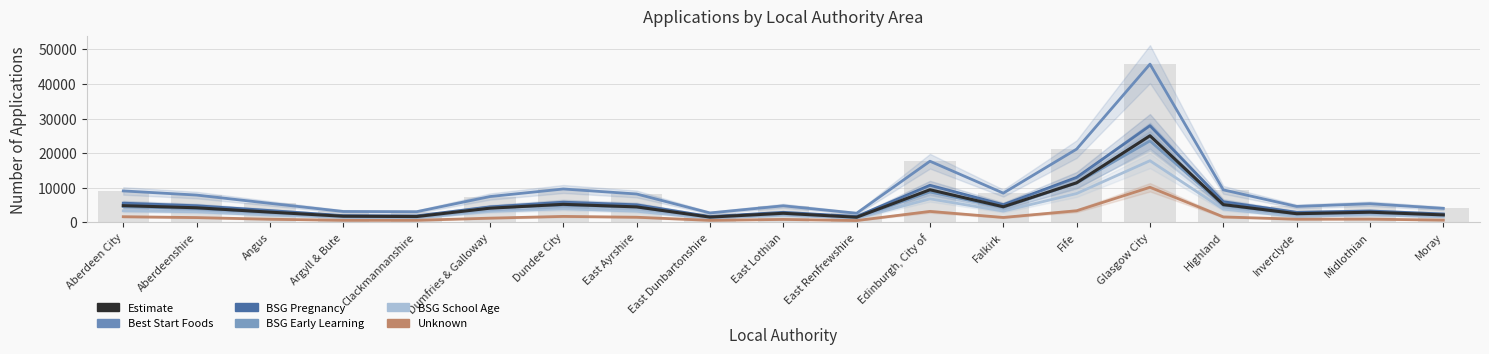

What is the average value of the Best Start Grant - School Age series?

3757